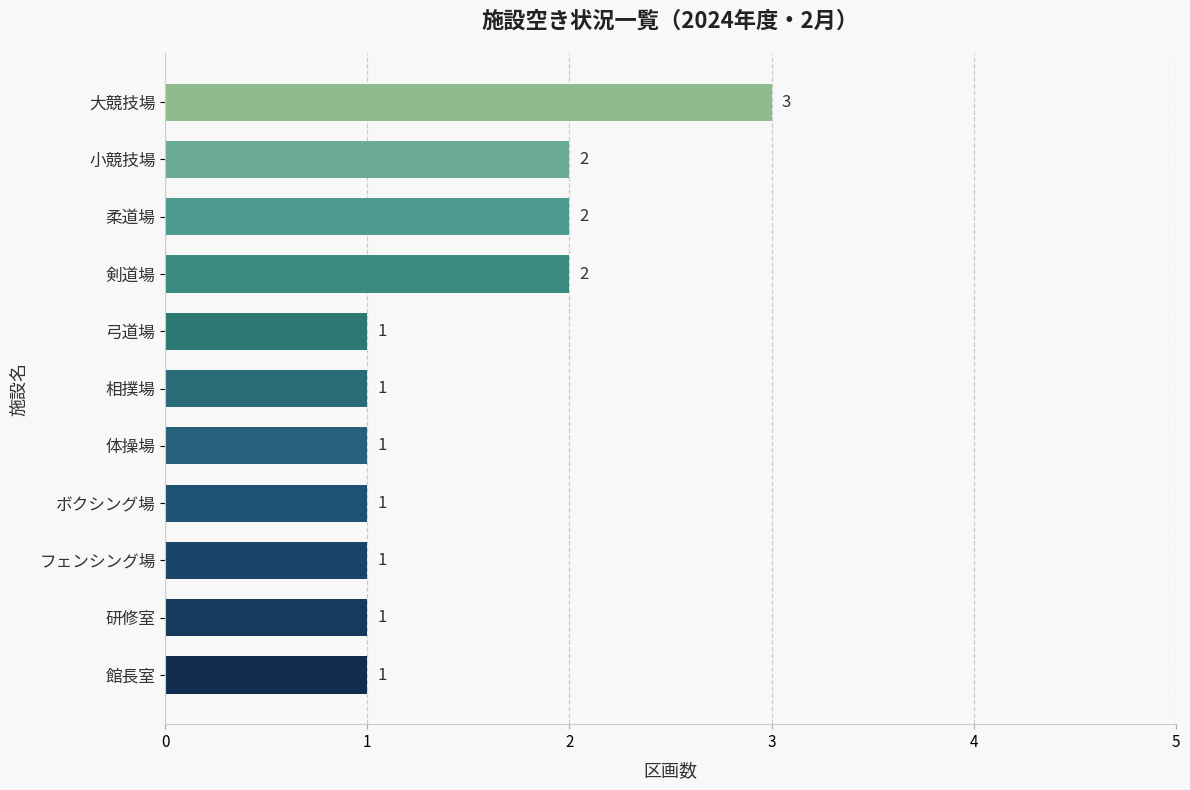

Approximately how many times larger is the value at ボクシング場 compared to 研修室?

1.0